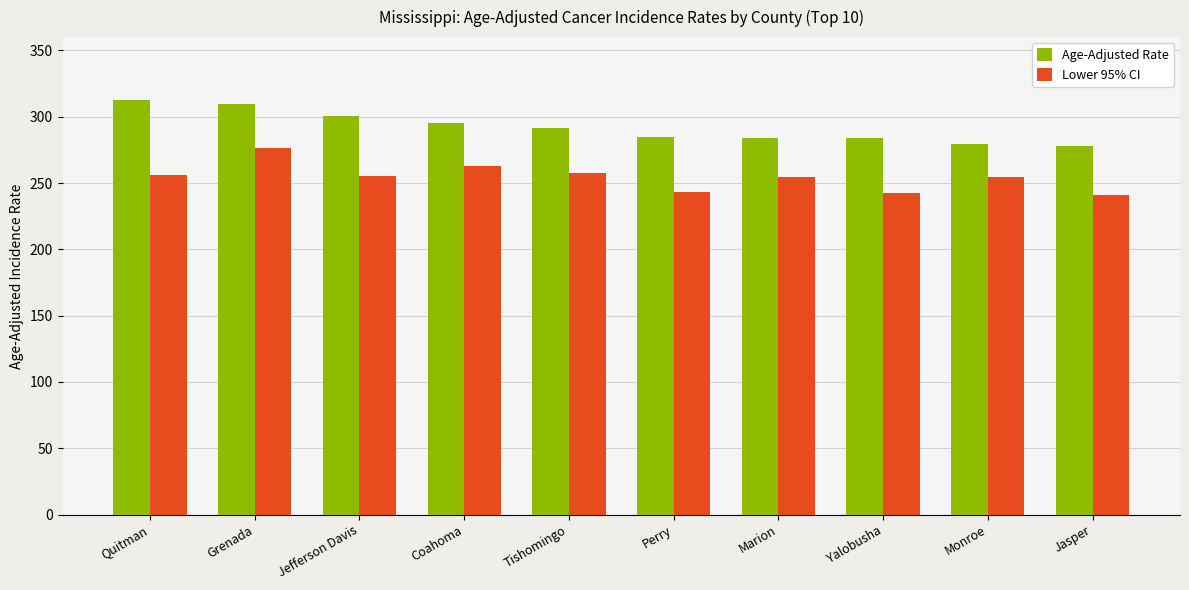

What is the spread (max minus min) of values at Marion?

29.4